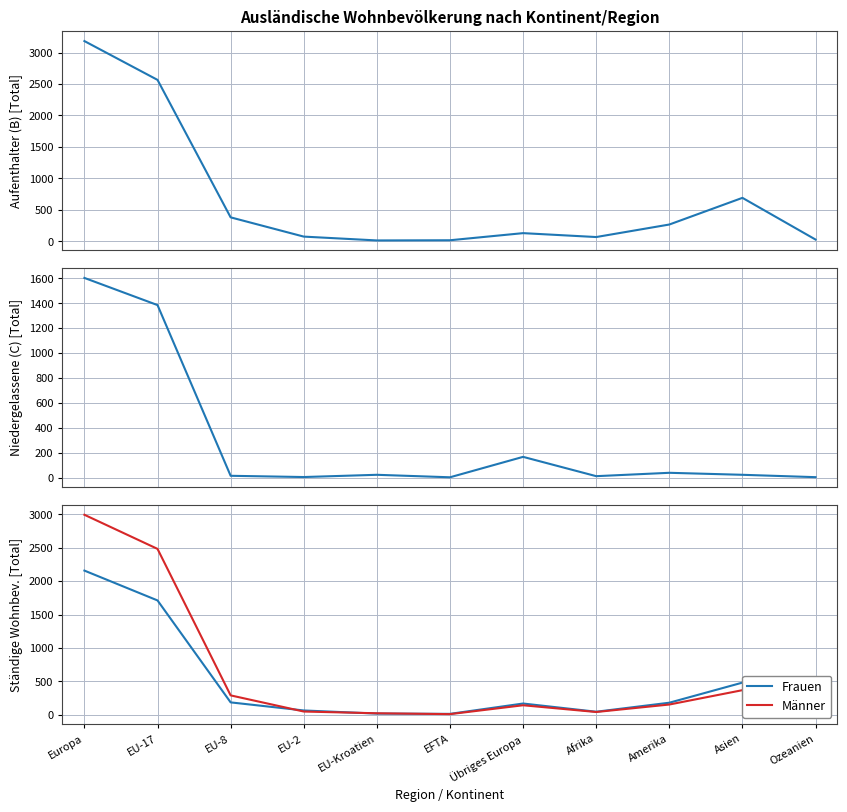

How many data points does each series have?

11